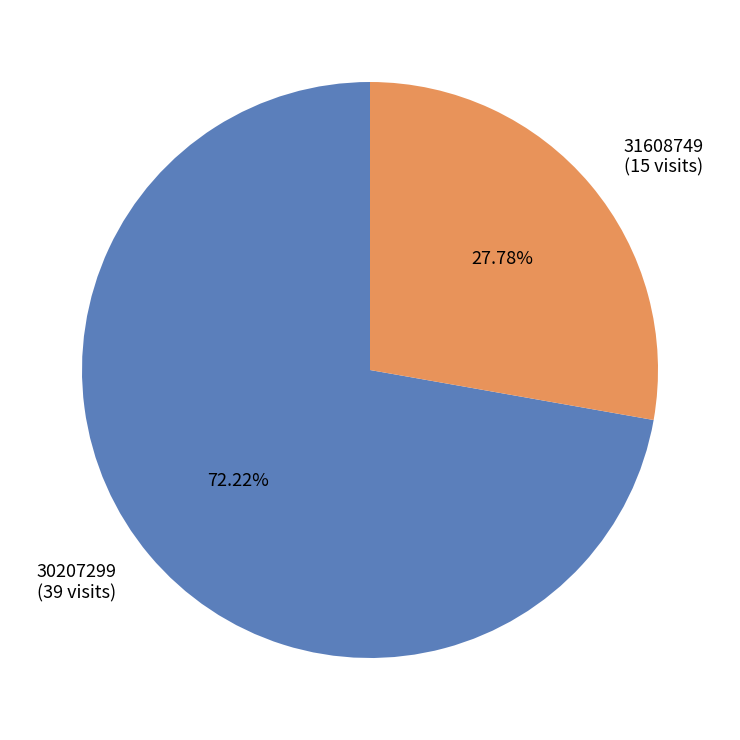

Count the number of slices in the pie.

2